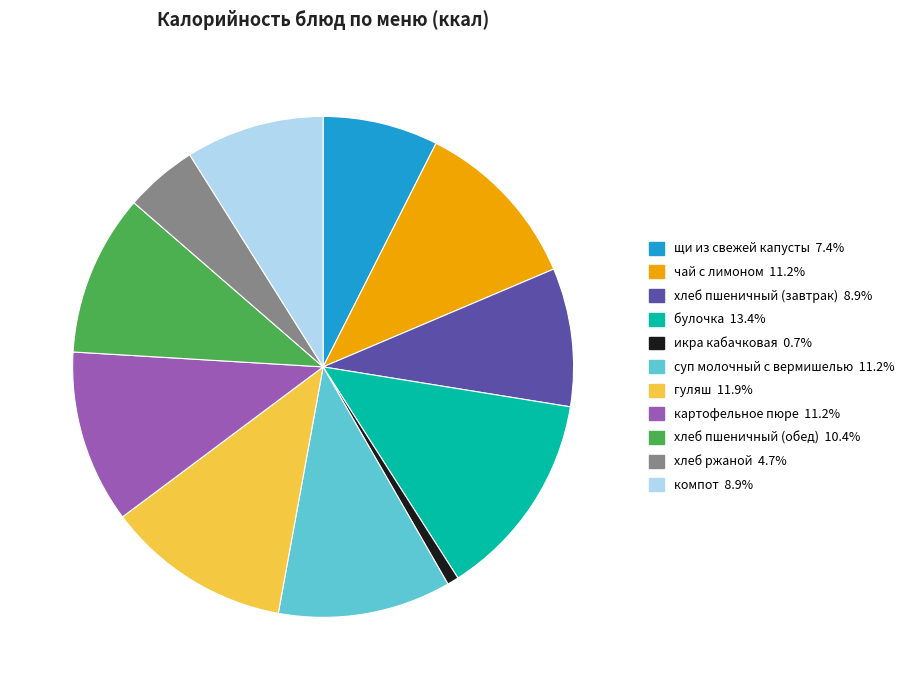

Does any single category account for the majority?

No